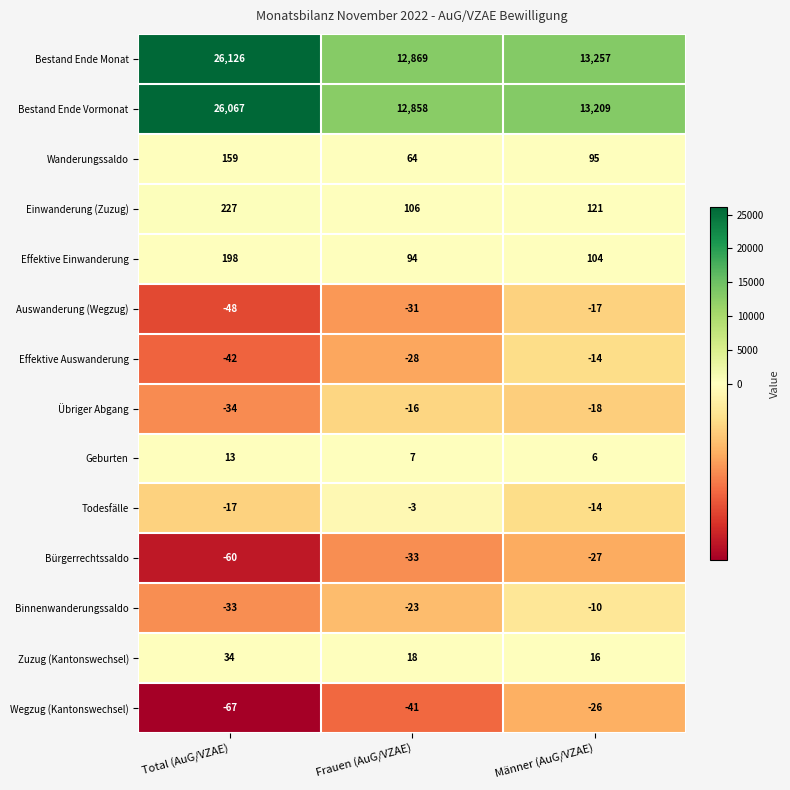

Where does the Übriger Abgang series first go above -18?

Frauen (AuG/VZAE)